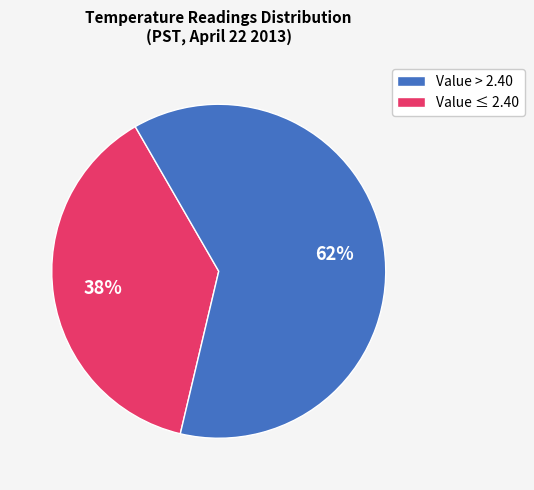

Does any single category account for the majority?

Yes